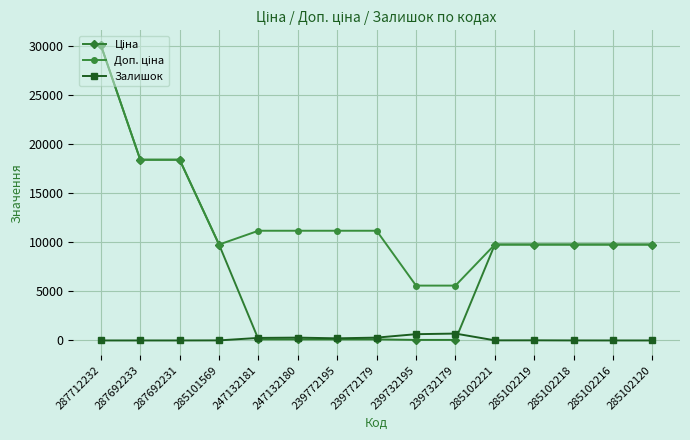

What is the difference between the highest and lowest values at 285102216?

9775.5